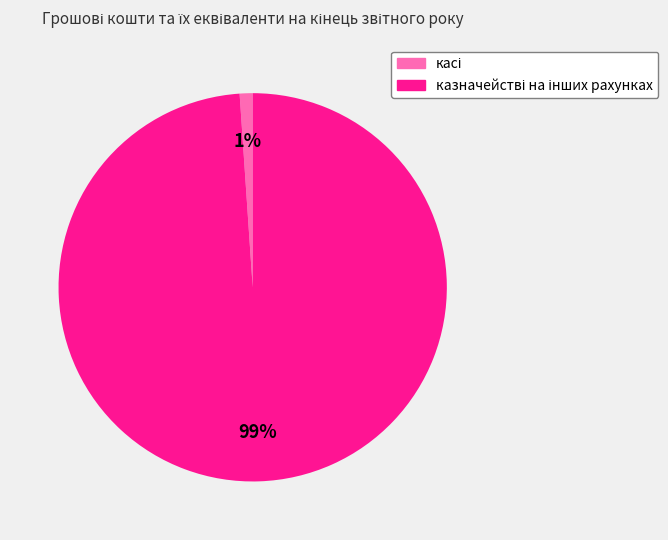

To the nearest percent, what is the average slice percentage?

50%